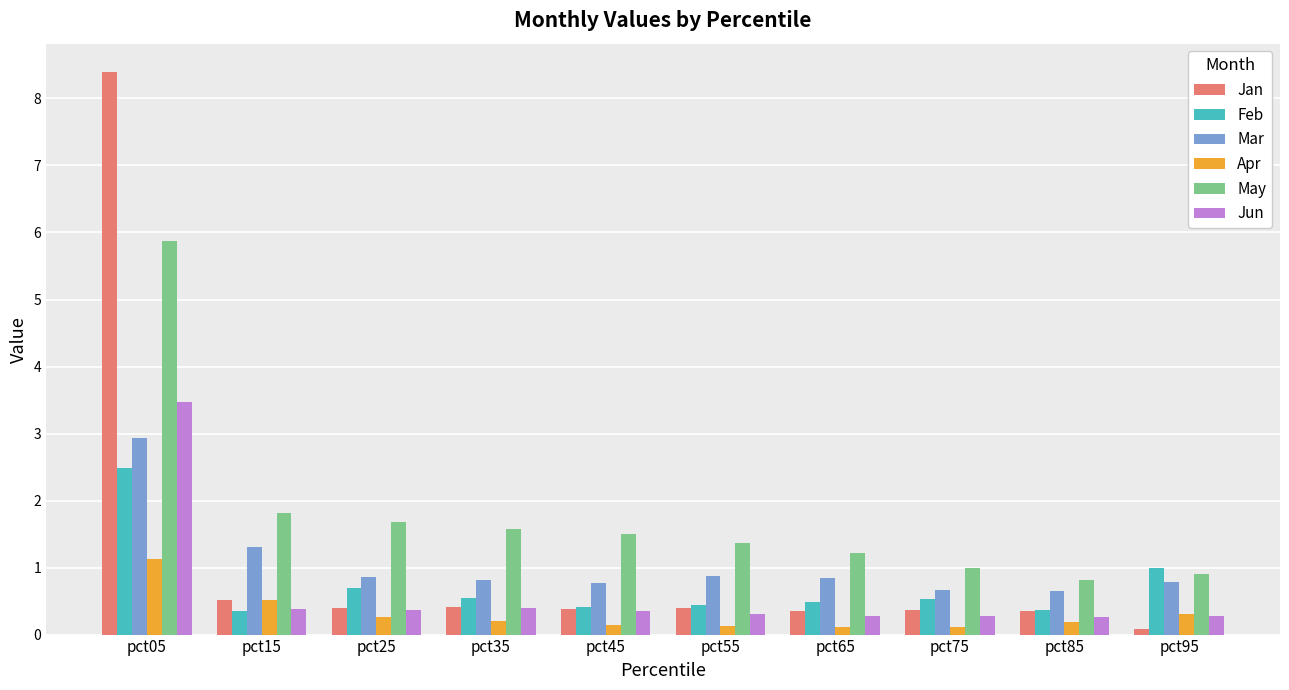

What is the difference between the Apr values at pct25 and pct05?

0.9